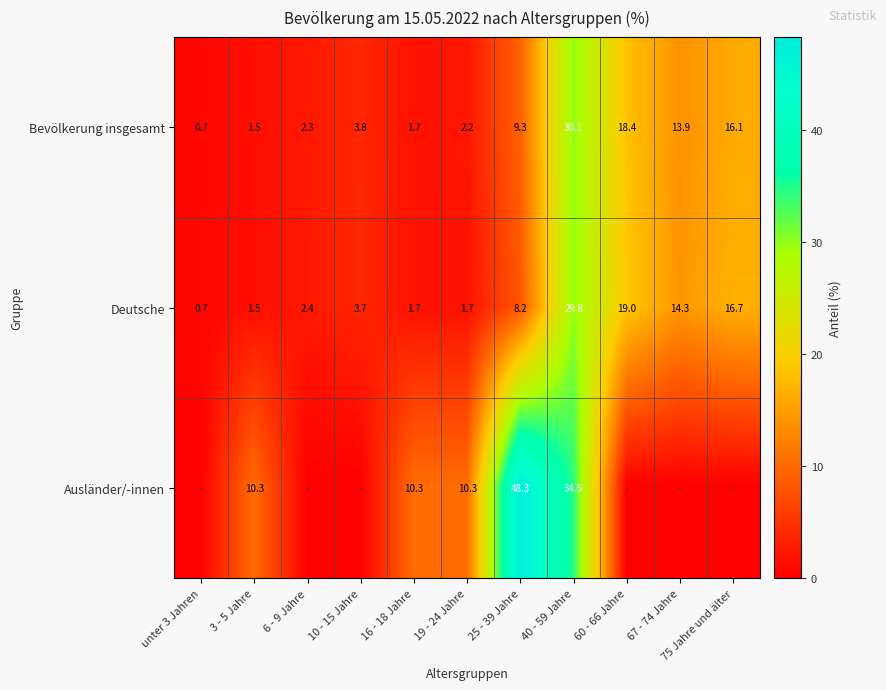

What is the difference between the second highest and second lowest values in the Bevölkerung insgesamt series?

16.9